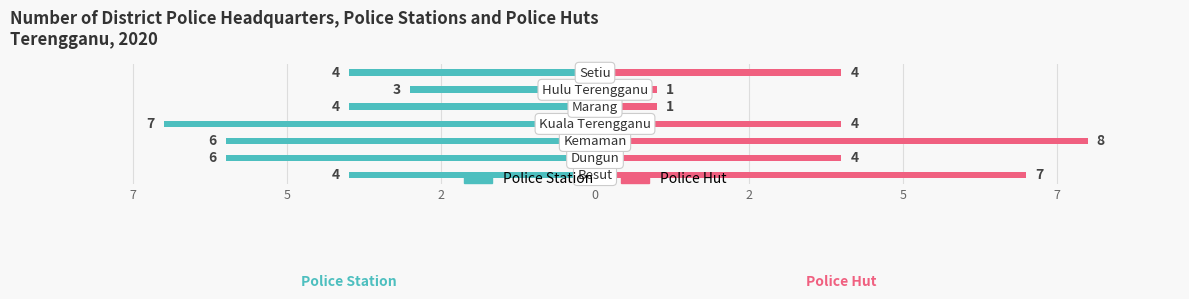

The Police Station series shows -3 at 2. True or false?

True